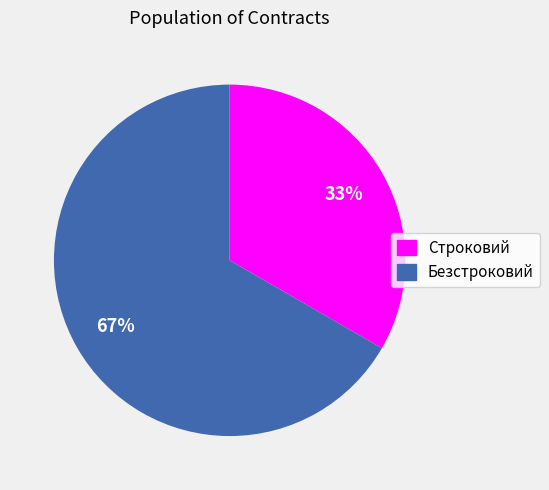

Do Безстроковий and Строковий together represent more than half of the pie?

Yes